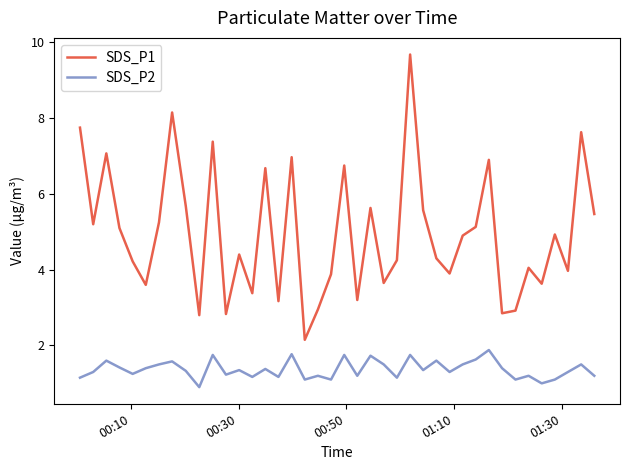

Which series has the widest spread of values?

SDS_P1